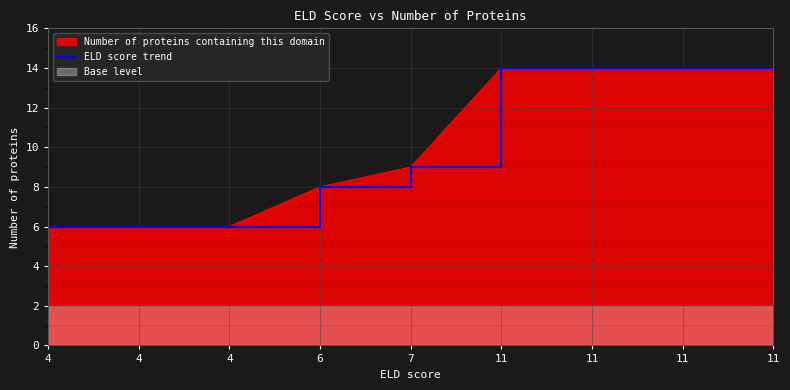

Where is the data nearest to the value 10?

7